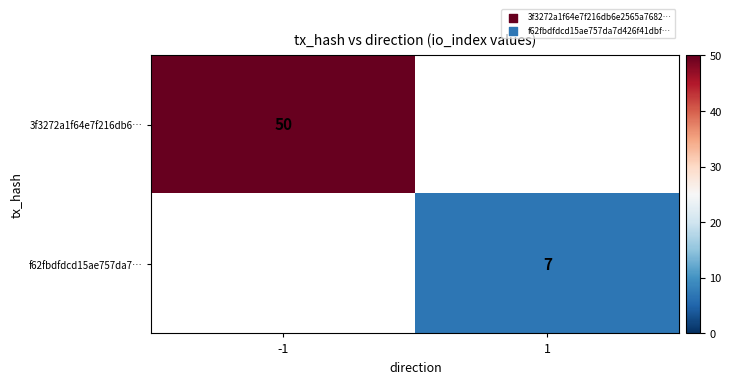

The value of f62fbdfdcd15ae757da7… at 1 is 7. True or false?

True